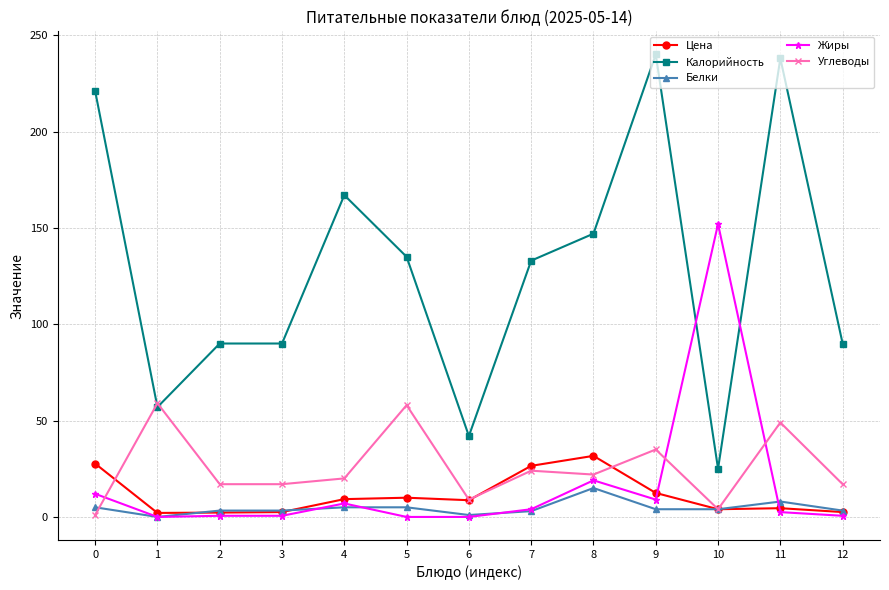

True or false: Жиры has a value of -73.0 at 6.

False